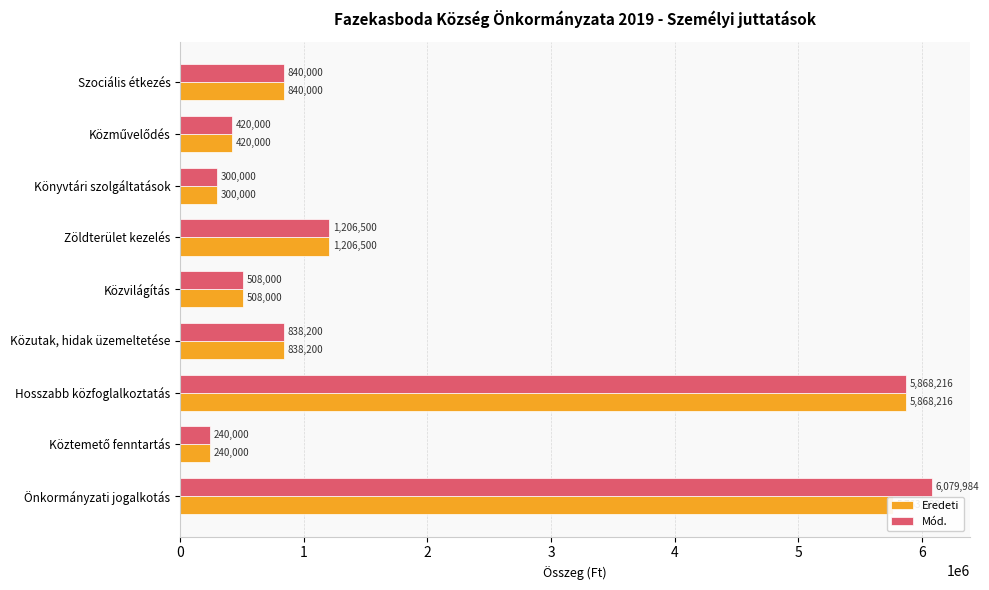

True or false: Eredeti has a value of 5763380 at Önkormányzati jogalkotás.

True